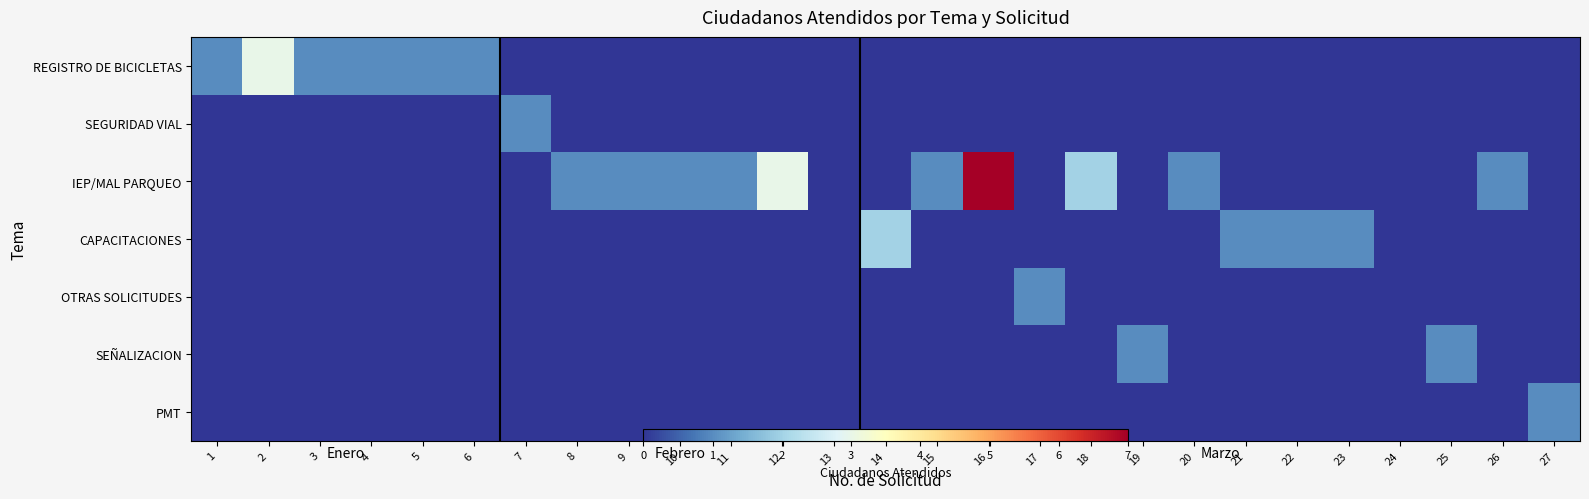

Rank the categories by OTRAS SOLICITUDES value from highest to lowest.

17, 1, 2, 3, 4, 5, 6, 7, 8, 9, 10, 11, 12, 13, 14, 15, 16, 18, 19, 20, 21, 22, 23, 24, 25, 26, 27